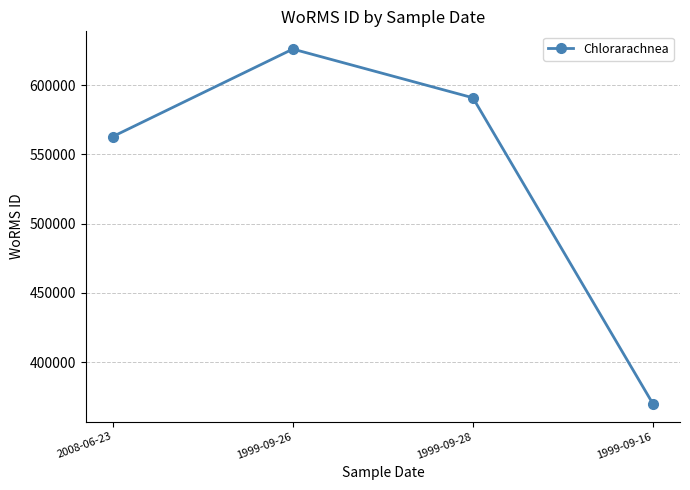

How many points are higher than both their immediate neighbors (excluding endpoints)?

1